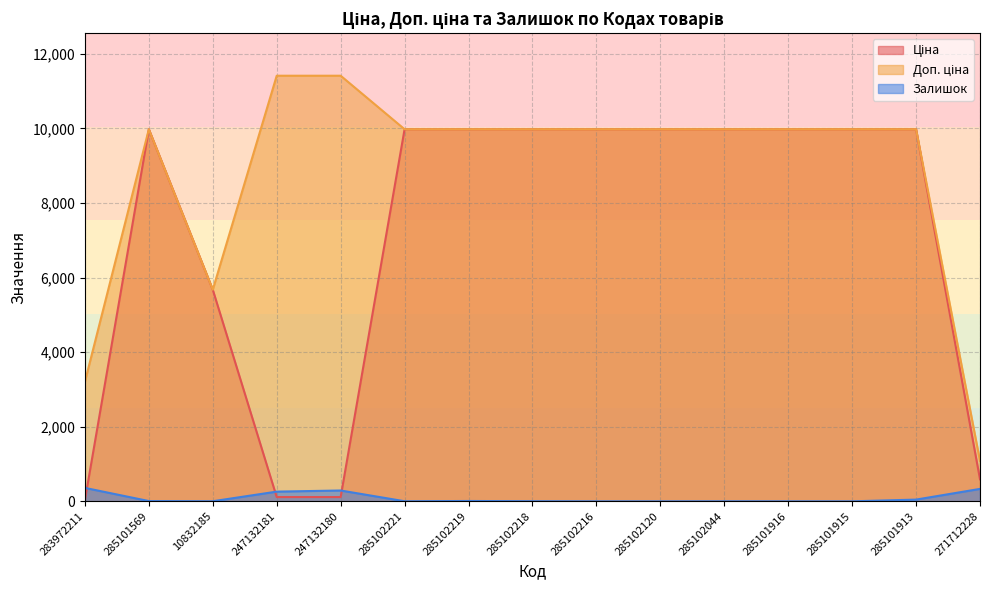

What is the difference between the Залишок values at 285101569 and 285101915?

7.0